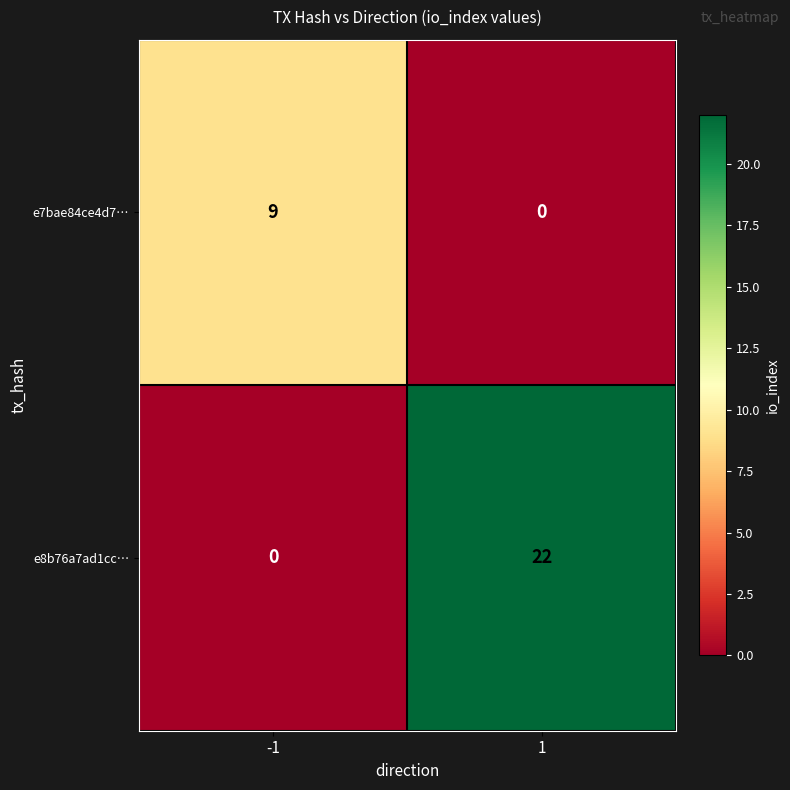

What value does the e8b76a7ad1cc… series have at 1, to the nearest 10?

20